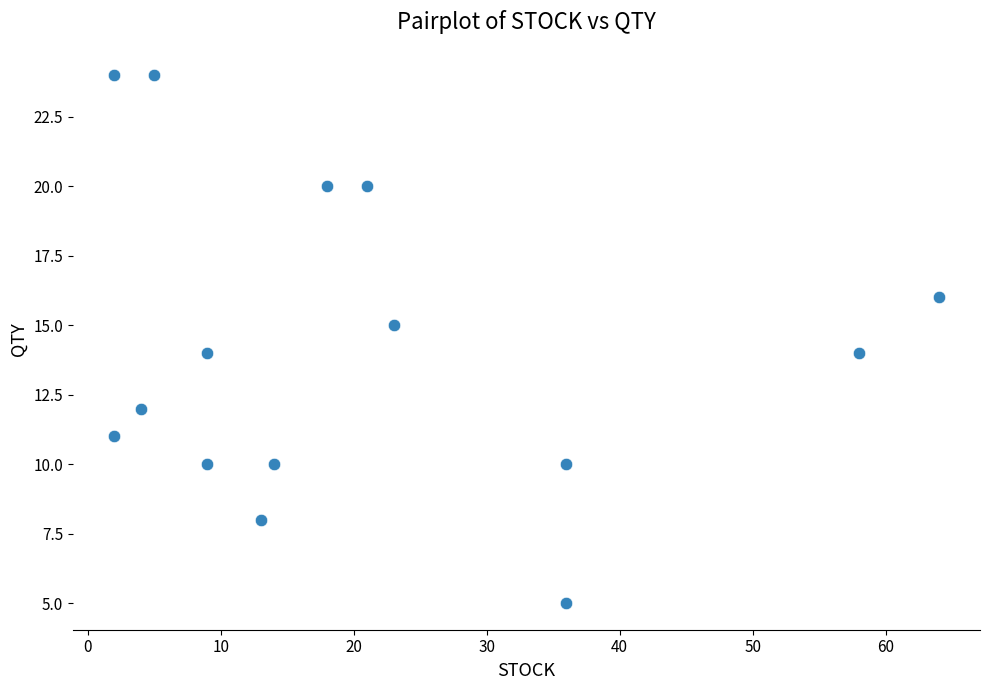

What is the range of X values (max minus min)?

62